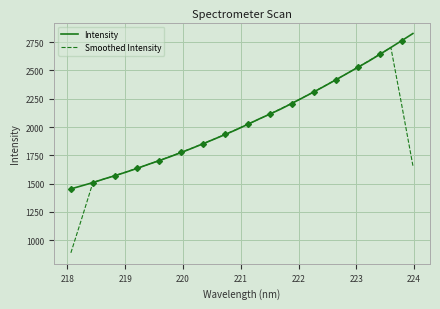

What is the difference between the maximum and minimum values in the Smoothed Intensity series?

1814.4